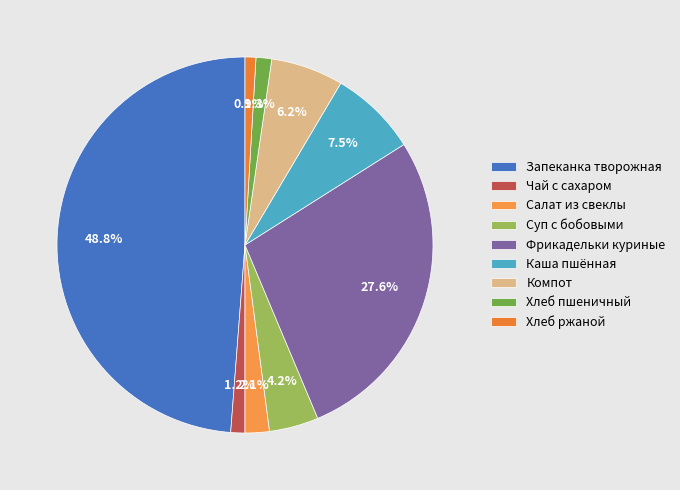

Which slice is the smallest?

Хлеб ржаной